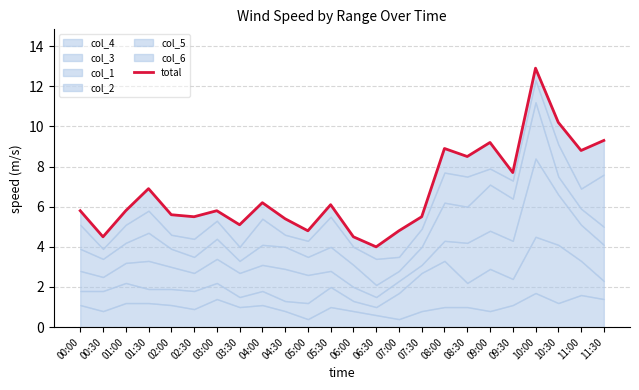

How many interior local peaks (higher than both neighbors) does the data have?

7